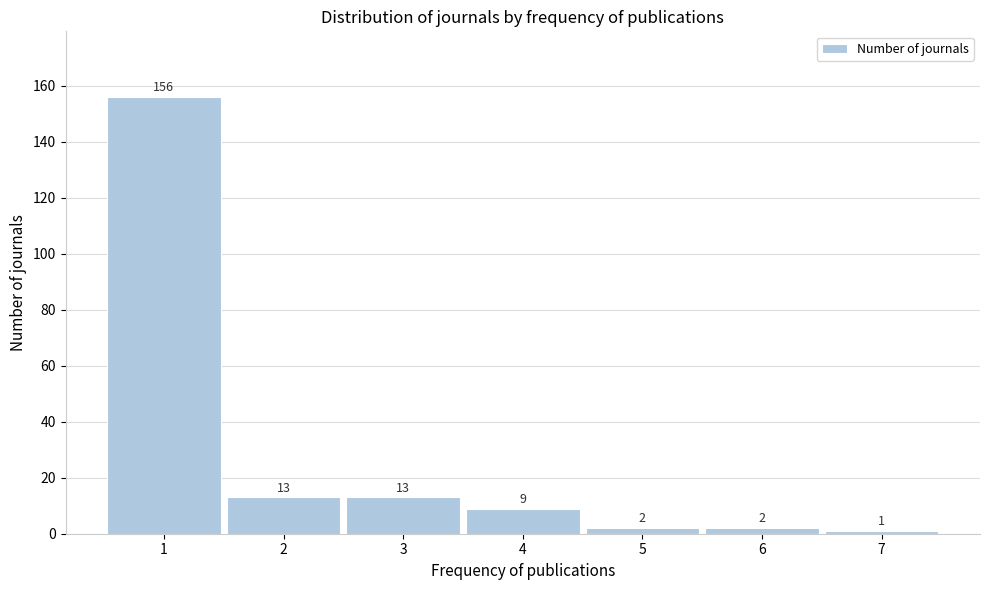

Reading right to left, transcribe all the data shown in this chart.

7=1	6=2	5=2	4=9	3=13	2=13	1=156